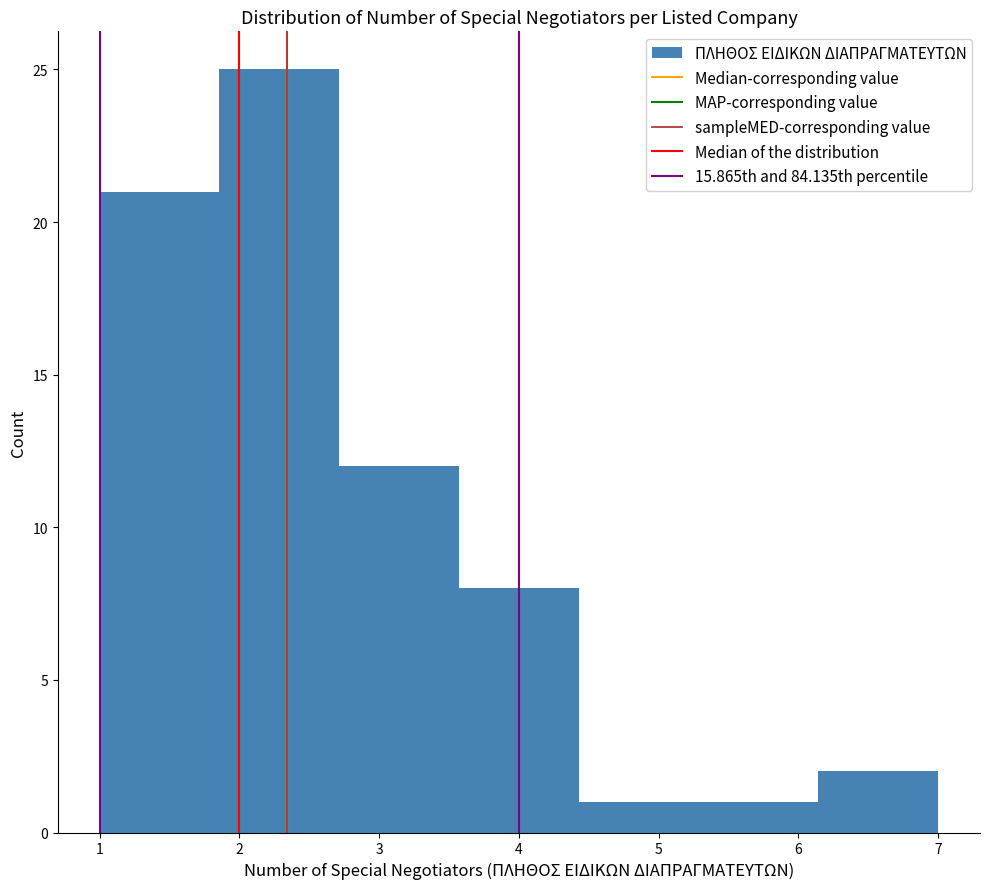

How tall is the bar that spans 4.4 to 5.3 on the x-axis? Neither the bar edges nor the heights are printed on the chart, so give them approximately, as read against the axes.

1